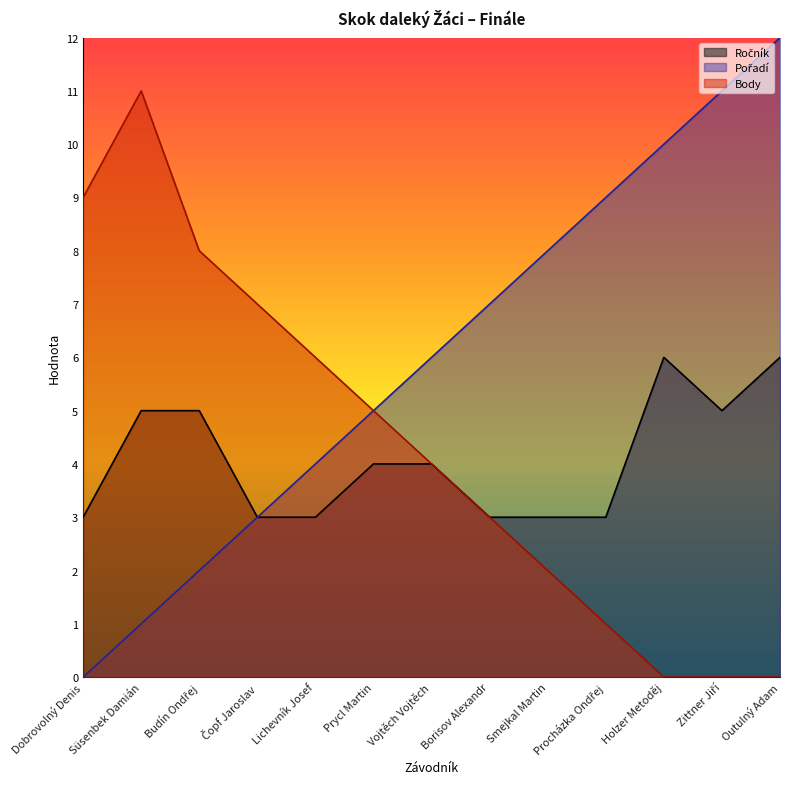

What is the greatest value displayed?

12